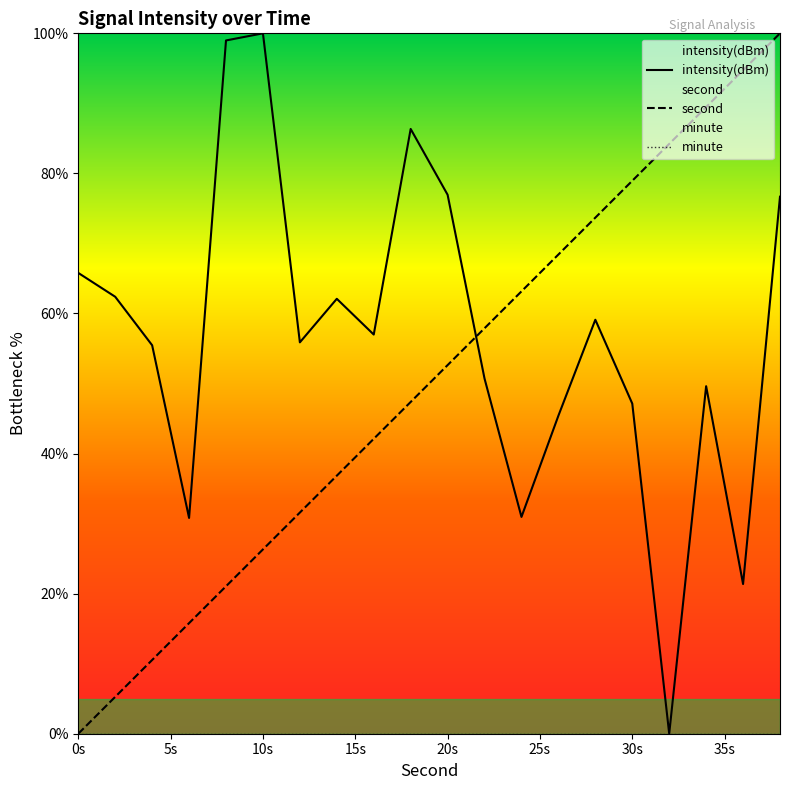

What is the spread (max minus min) of values at 0s?

65.8